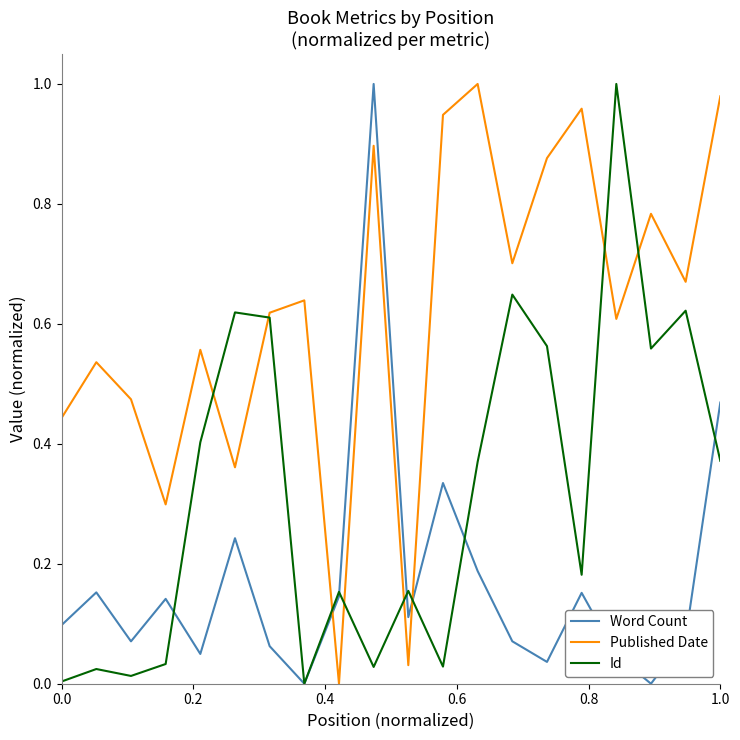

Which series has the largest total across all categories?

Published Date